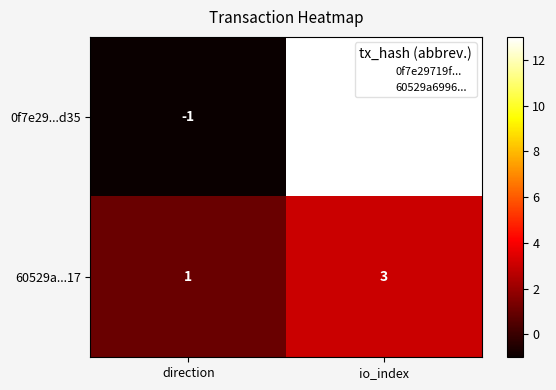

Reading right to left, extract all data points from this chart.

0f7e29...d35: io_index=13	direction=-1
60529a...17: io_index=3	direction=1